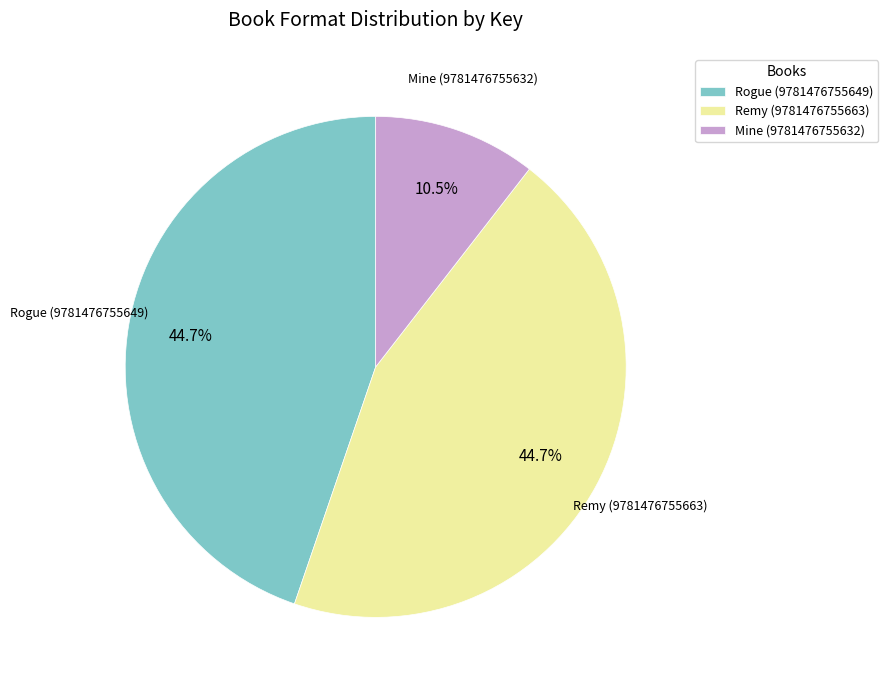

Is there any slice that represents more than half of the pie?

No